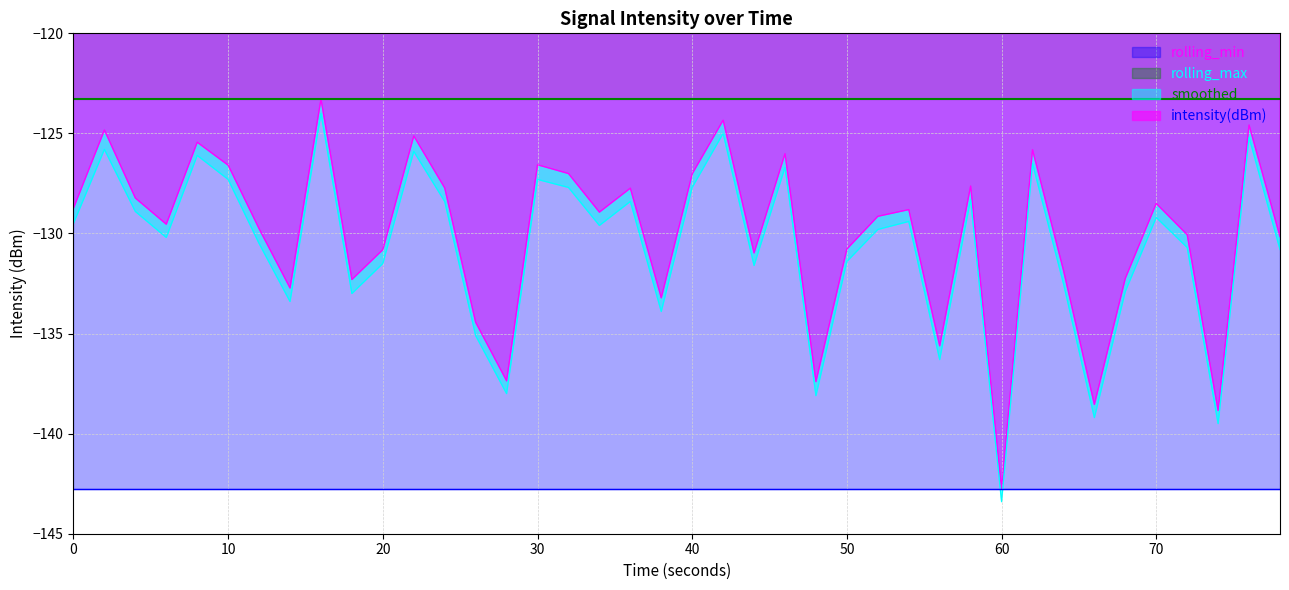

True or false: intensity(dBm) and smoothed cross at least once.

False